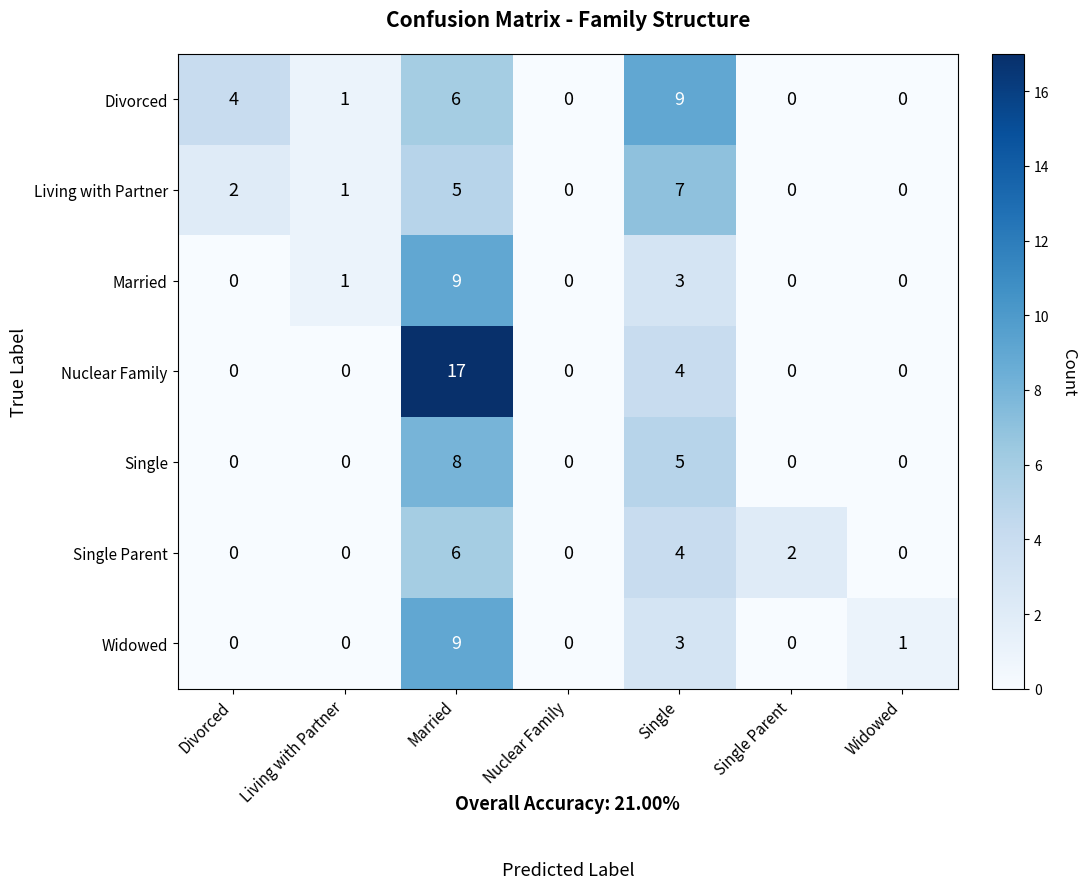

The value of Widowed at Single Parent is 3. True or false?

False